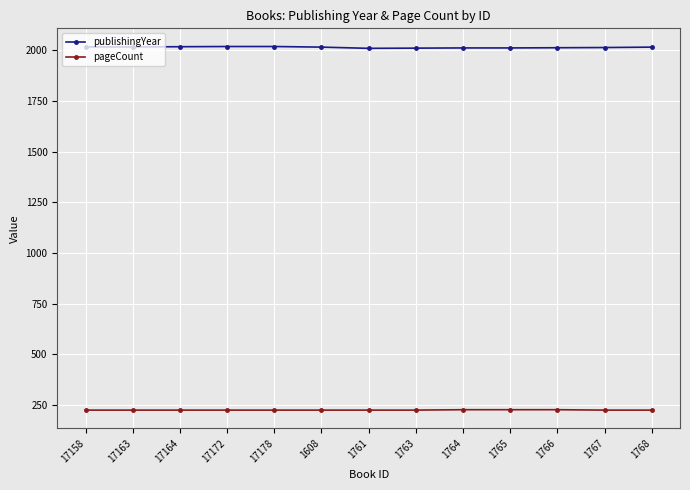

What is the difference between the highest and lowest values at 17164?

1794